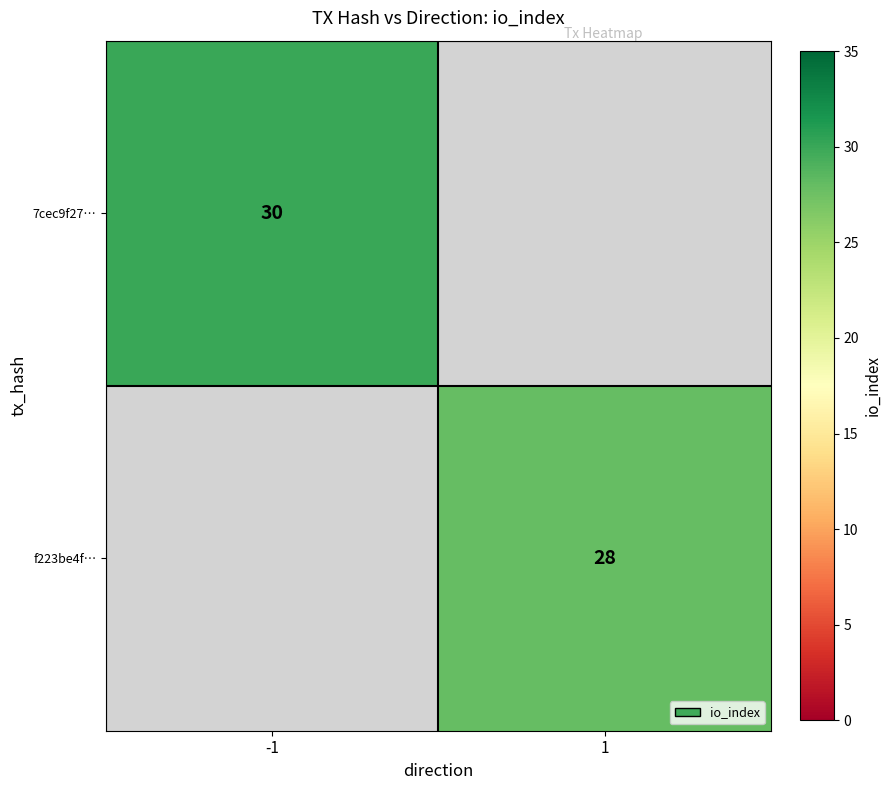

True or false: 7cec9f27… has a value of 21 at -1.

False